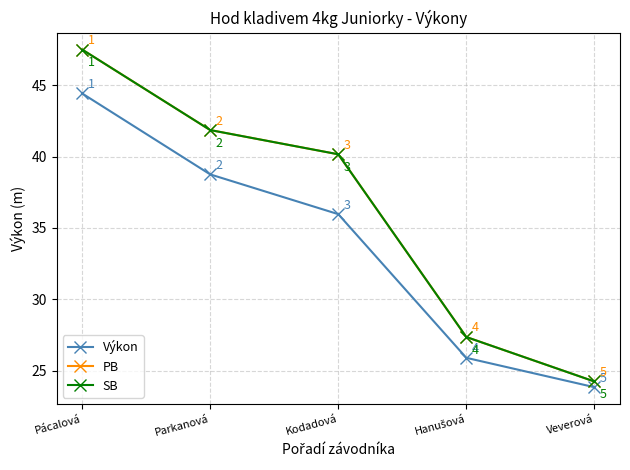

At Hanušová, list the series in order from largest to smallest.

PB, SB, Výkon